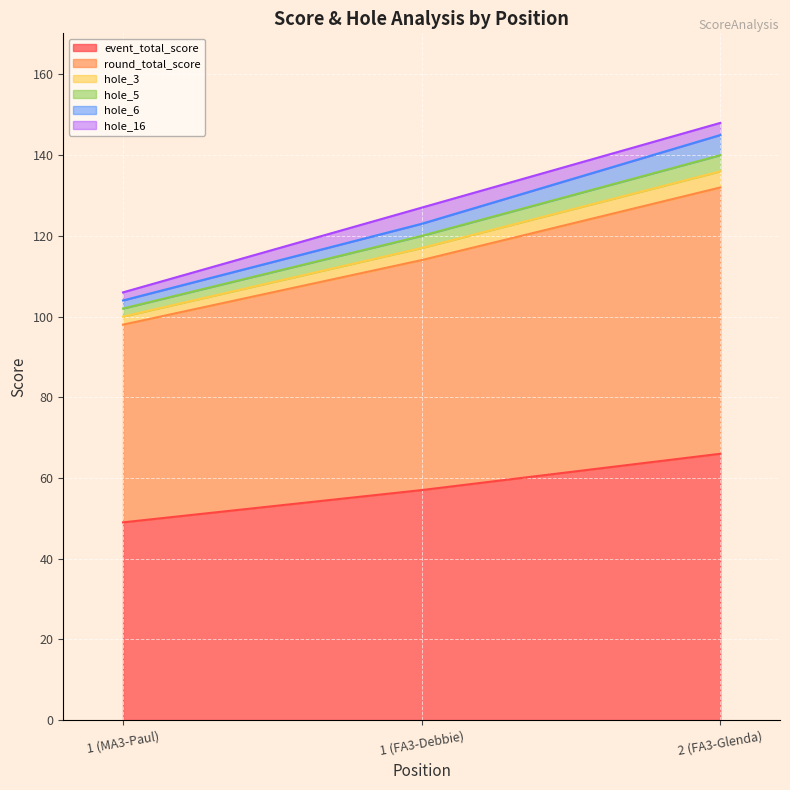

What is the label of the 2nd point from the right?

1 (FA3-Debbie)